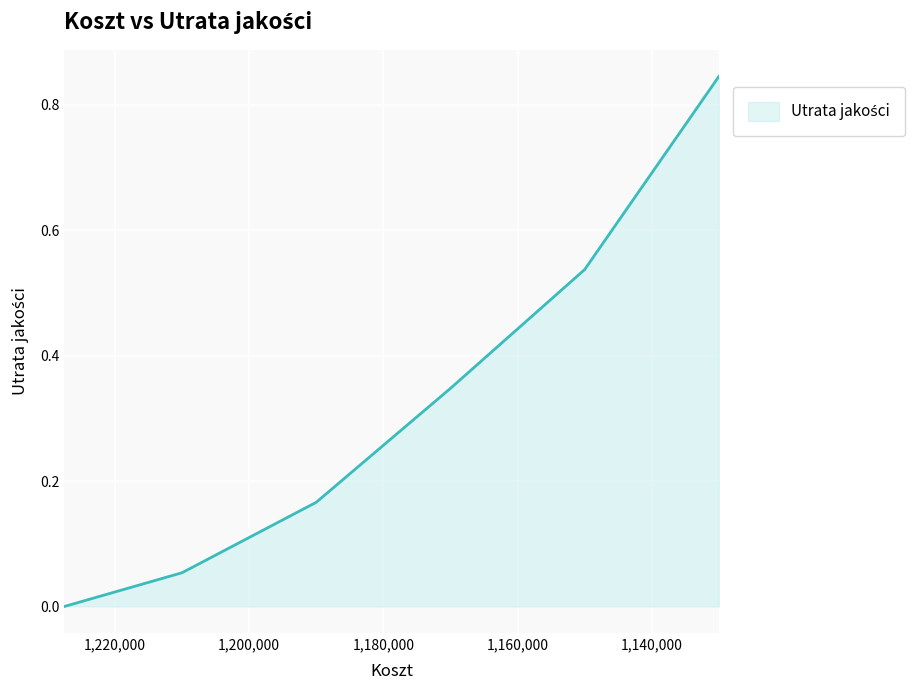

How many distinct data groups are displayed?

1